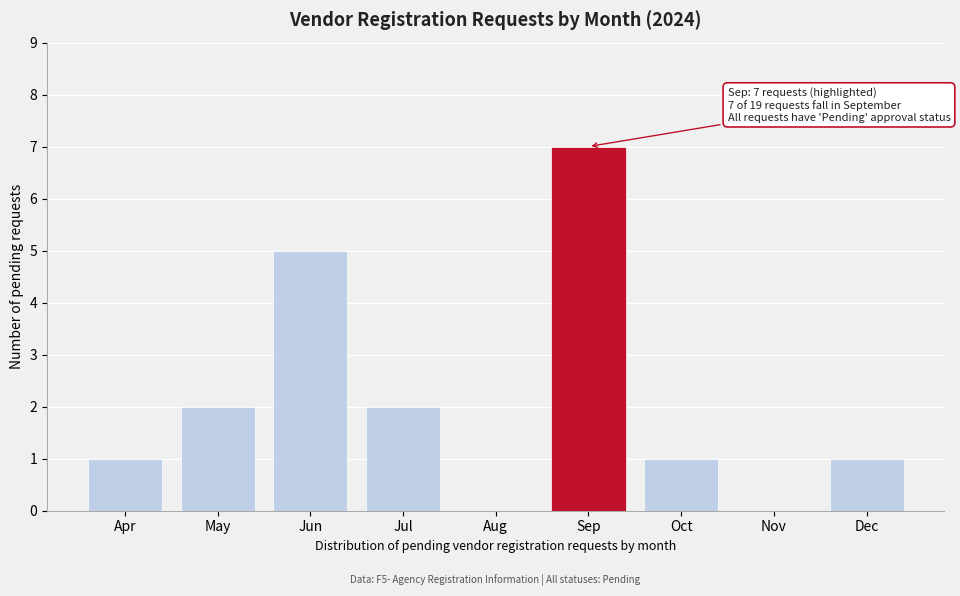

Reading left to right, transcribe all the data shown in this chart.

Apr=1	May=2	Jun=5	Jul=2	Aug=0	Sep=7	Oct=1	Nov=0	Dec=1